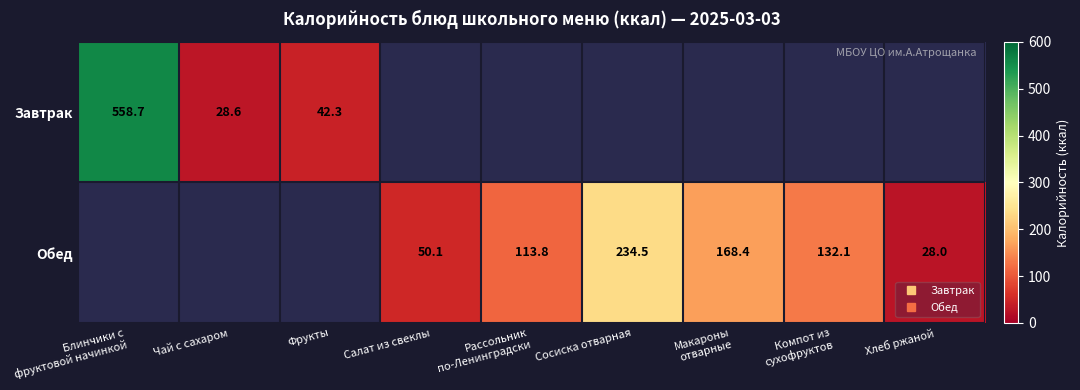

Rank the series by their maximum value, from highest to lowest.

Завтрак, Обед